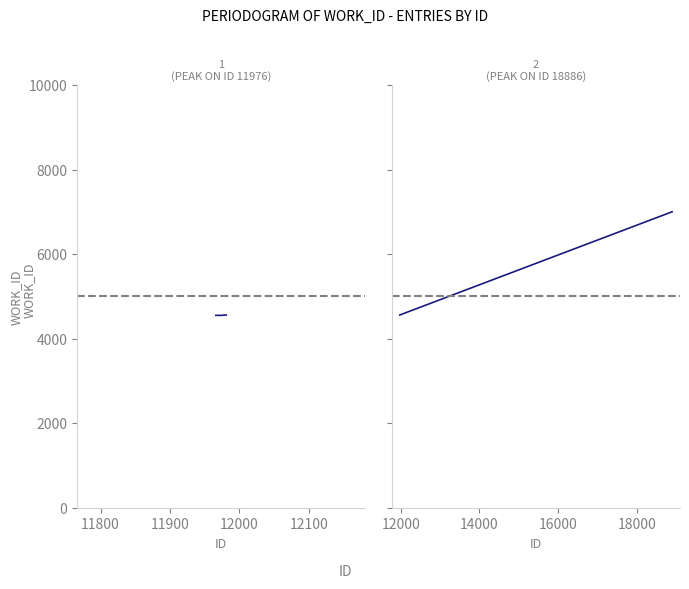

List the labels in order of value, smallest first.

11966, 11975, 11976, 11979, 11981, 11982, 11984, 11987, 18886